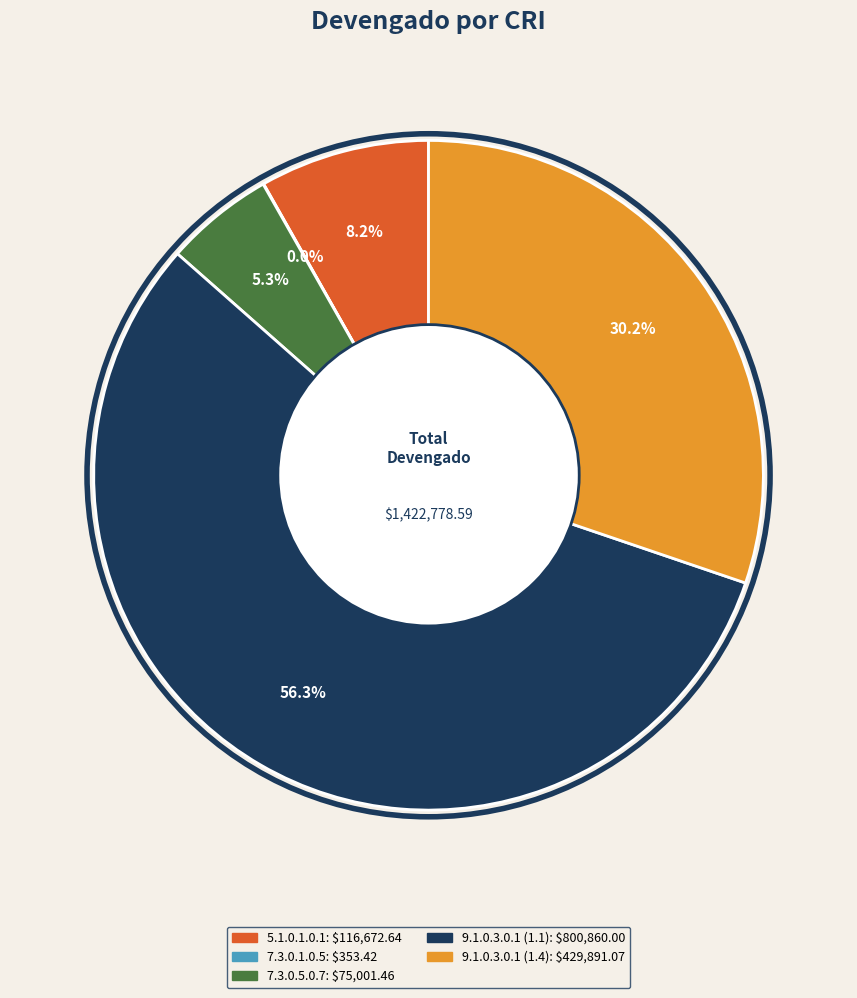

Between 5.1.0.1.0.1 and 9.1.0.3.0.1 (1.1), which is larger?

9.1.0.3.0.1 (1.1)